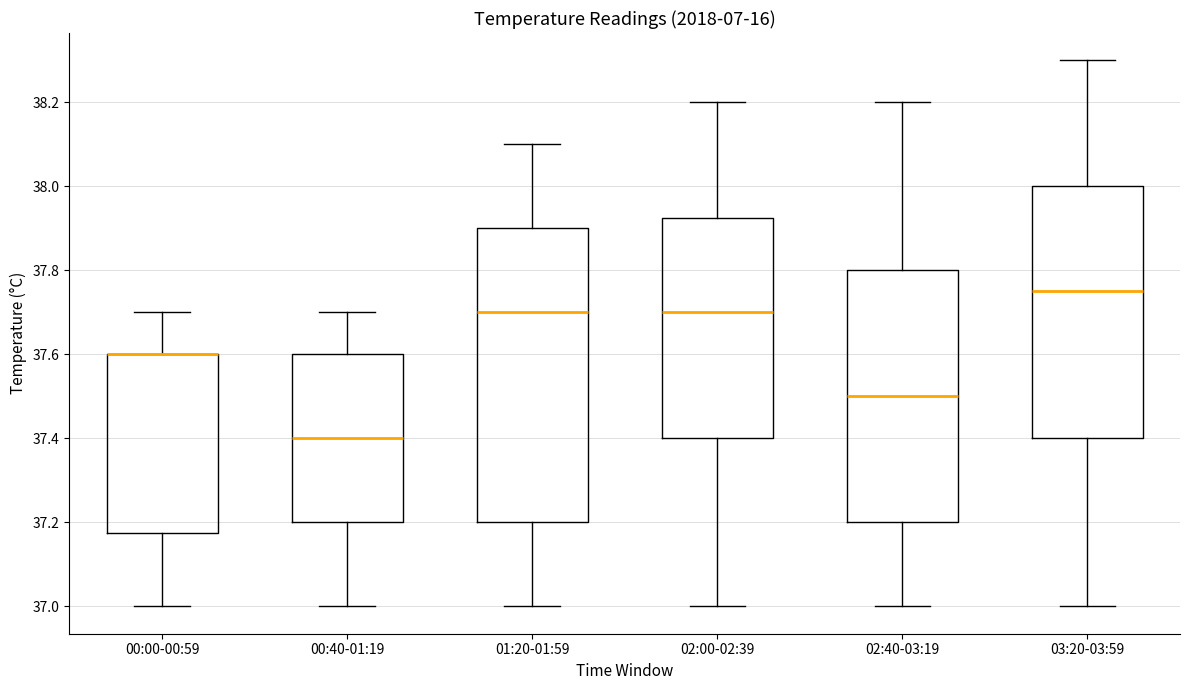

Comparing the boxes themselves (not the whiskers), which one is the tallest?

01:20-01:59